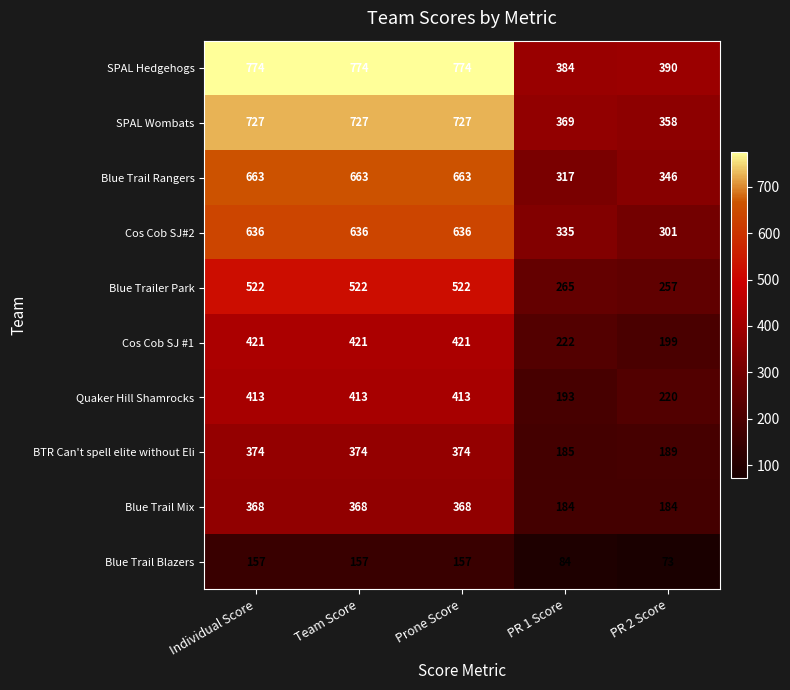

What is the spread (max minus min) of values at Individual Score?

617